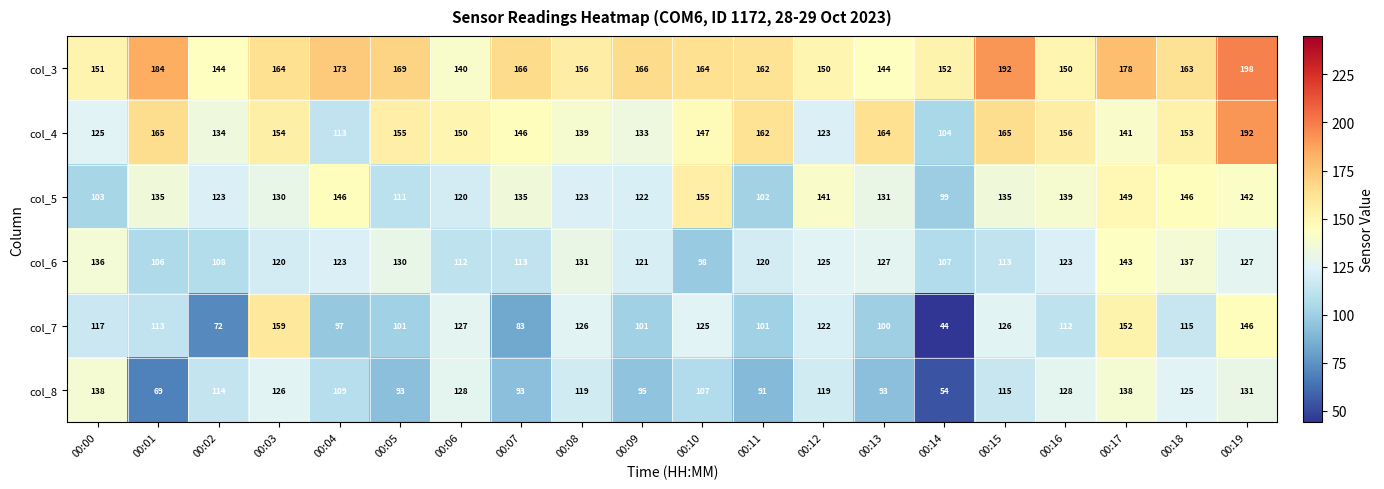

What is the difference between the second highest and minimum values in the col_4 series?

61